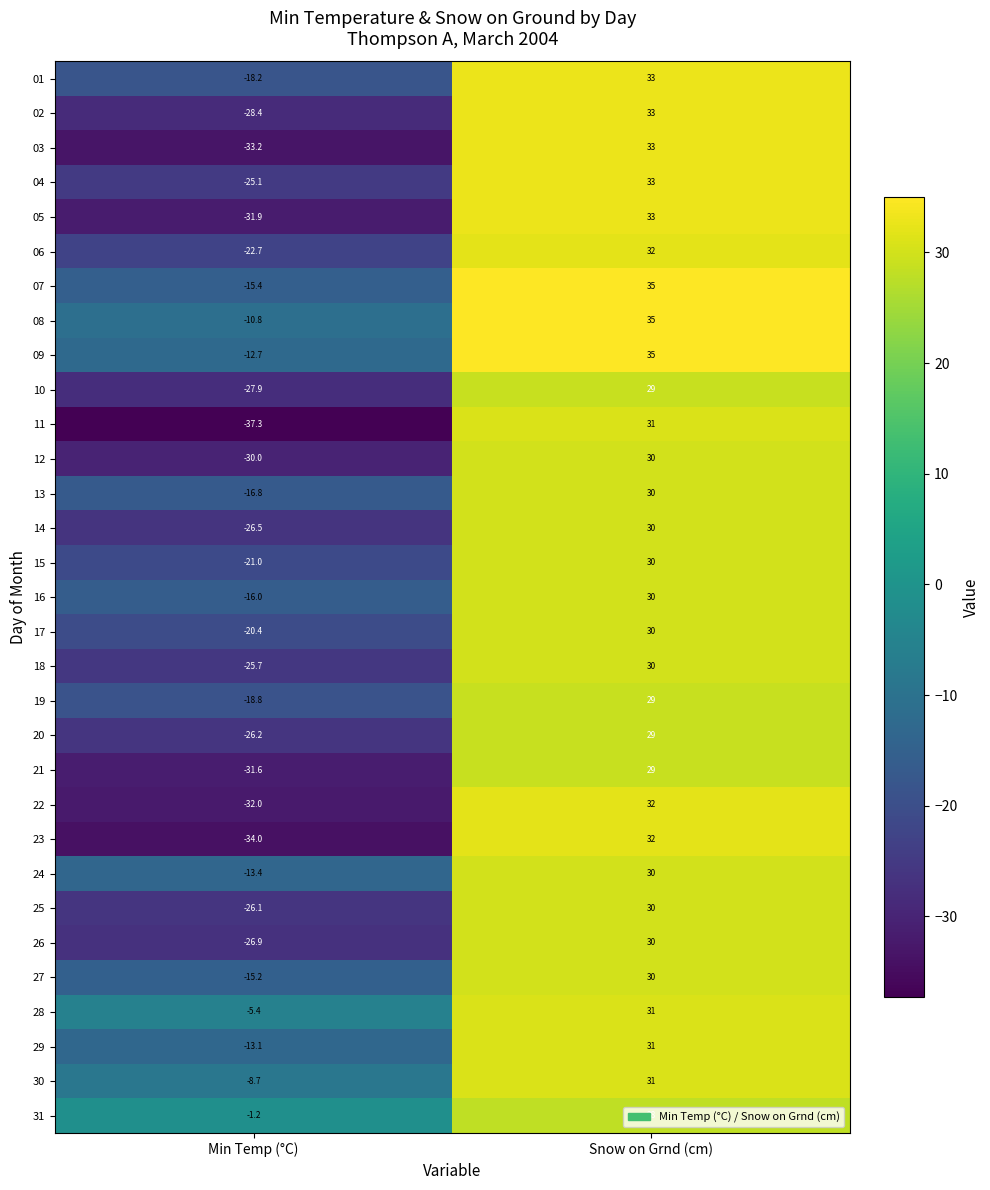

What is the average value of the 10 series?

0.6